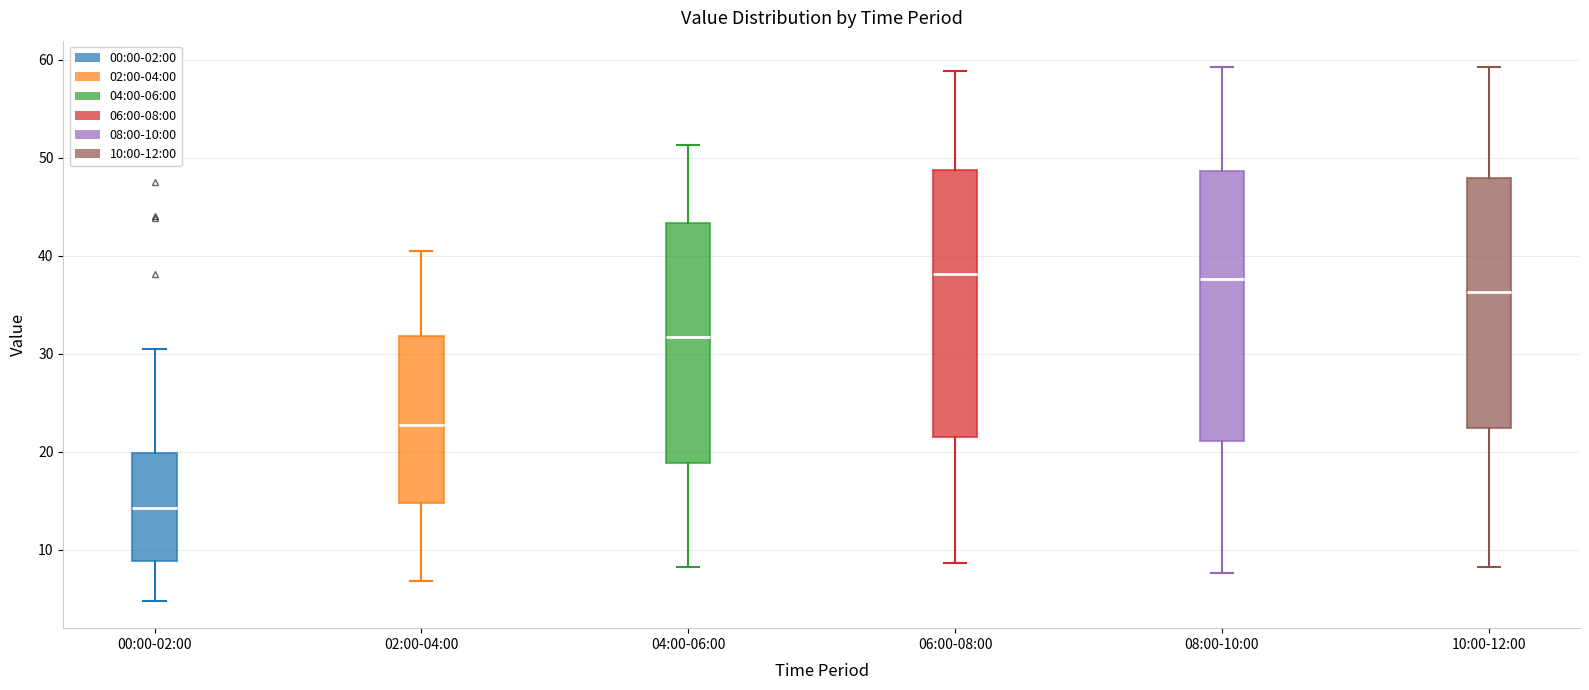

Where does the lower whisker of the box for 02:00-04:00 end on the y-axis? The values are not printed on the chart, so give them approximately, as read against the axis.

7